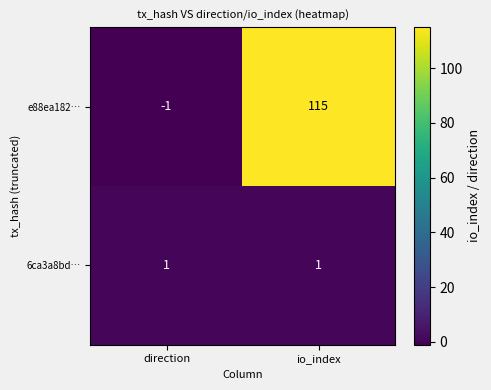

Between direction and io_index, which series saw the biggest shift?

e88ea182…